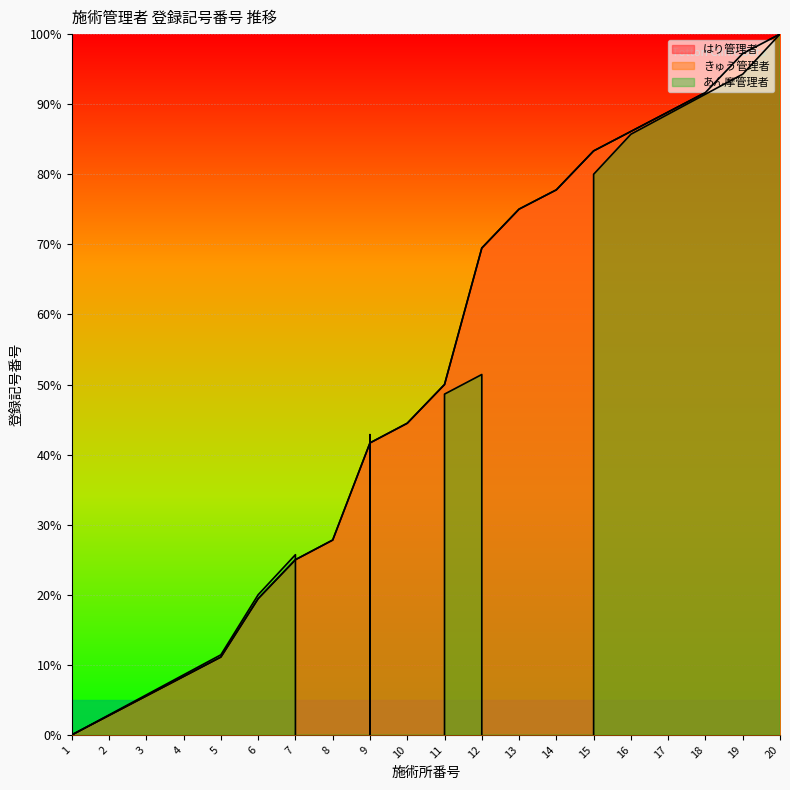

What is the difference between the maximum and minimum values in the きゅう管理者 series?

100.0